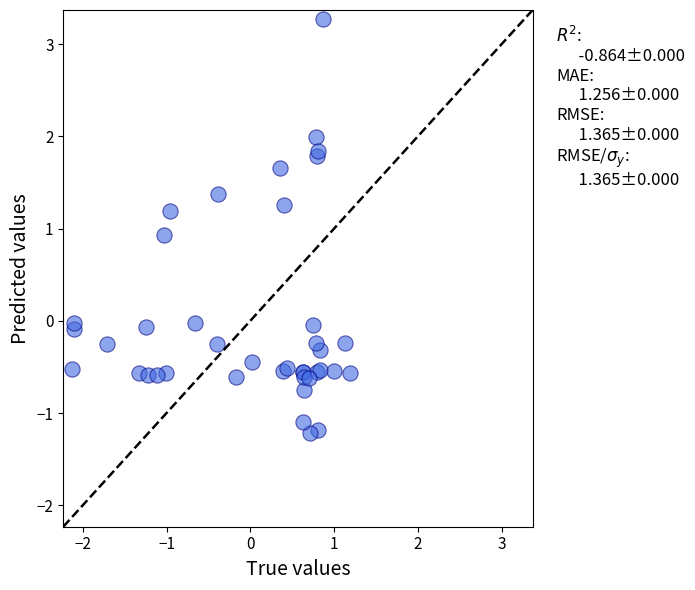

What Y value in the scatter plot is closest to 1?

0.9